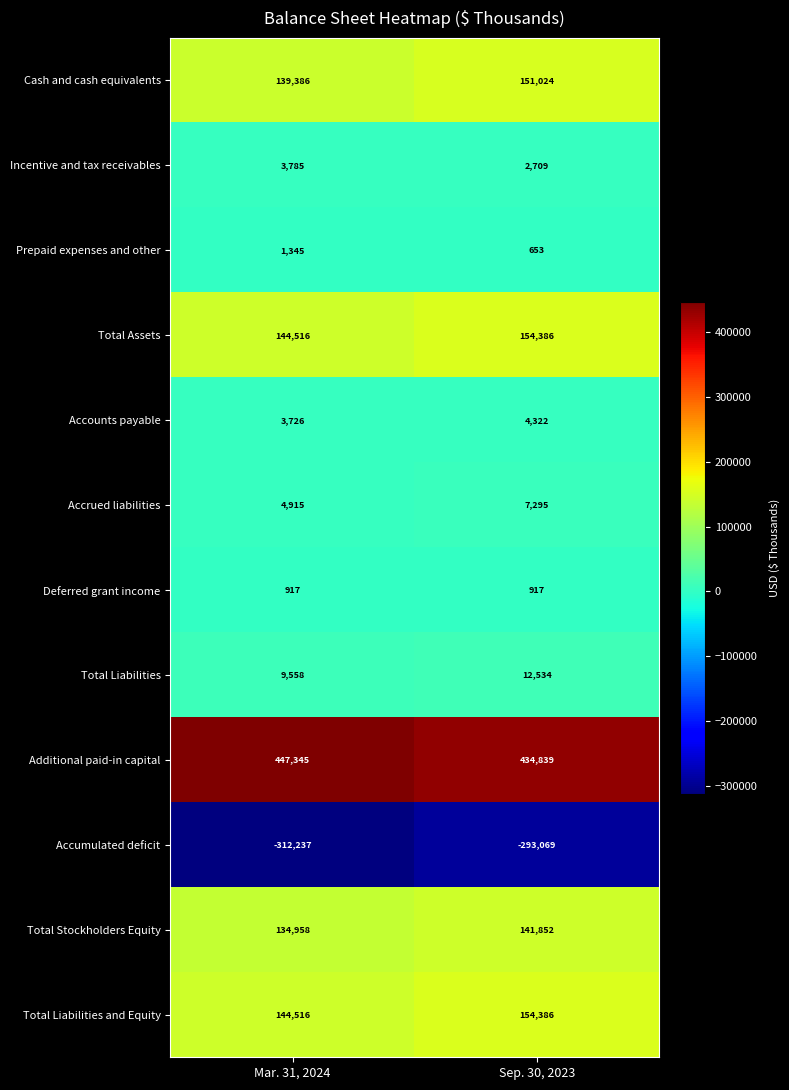

At which label does Accounts payable reach its minimum?

Mar. 31, 2024